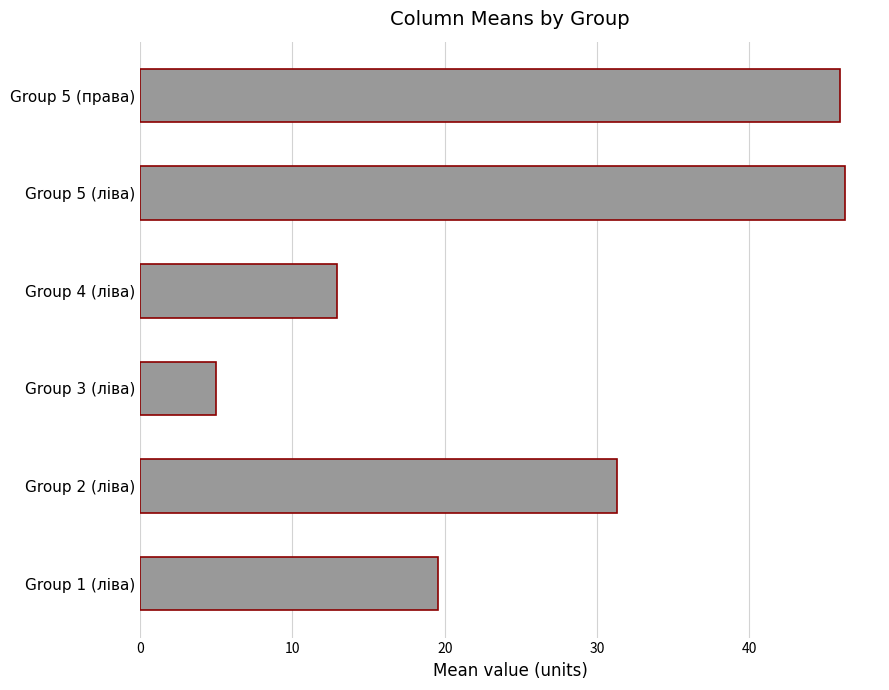

Approximately how many times larger is the value at Group 2 (ліва) compared to Group 1 (ліва)?

1.6